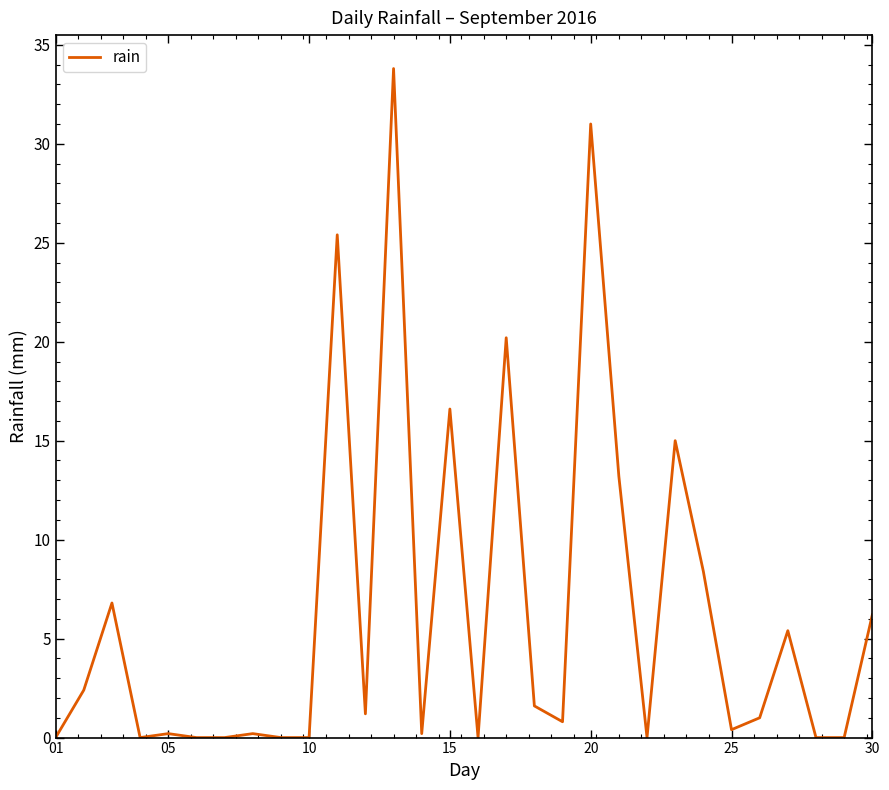

What is the difference between the maximum and minimum values?

33.8